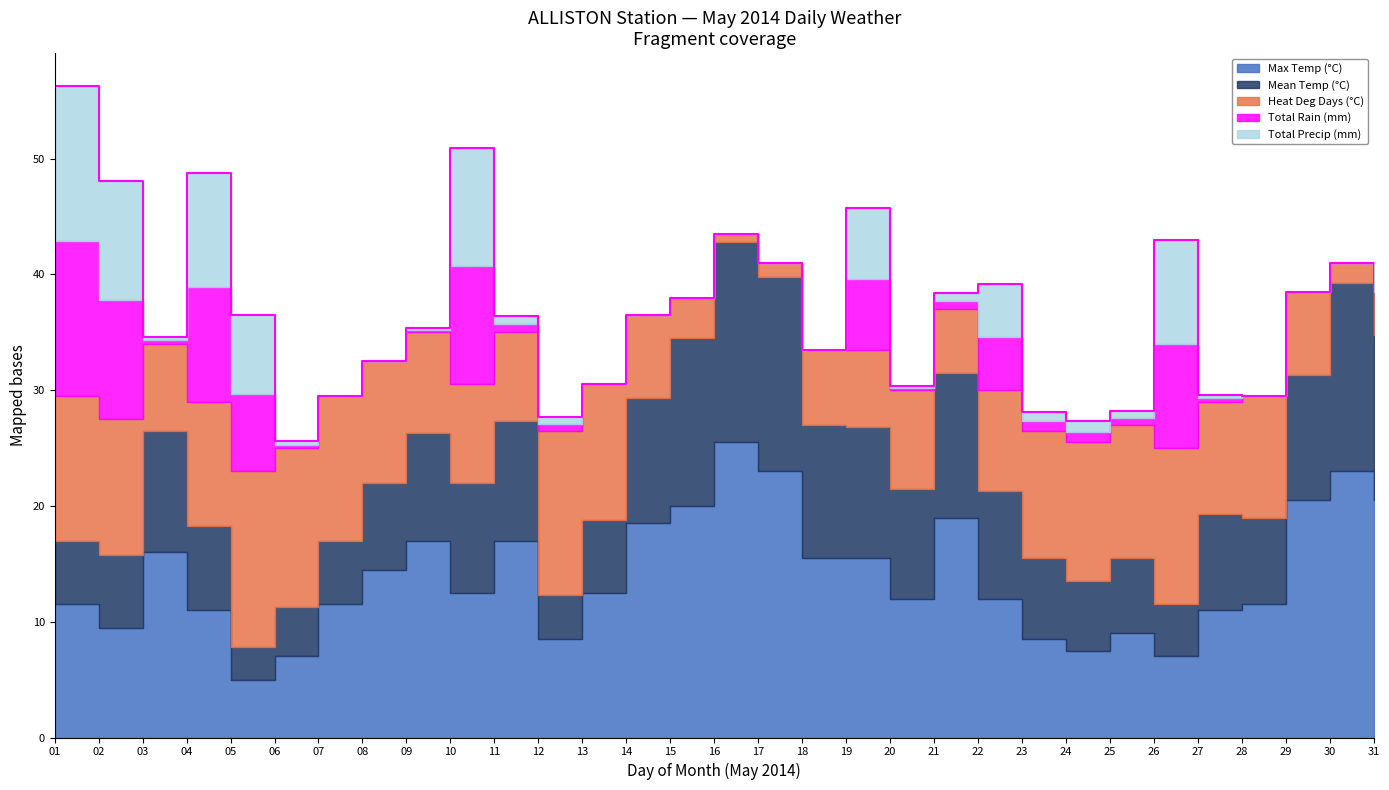

What is the greatest value displayed?

25.5